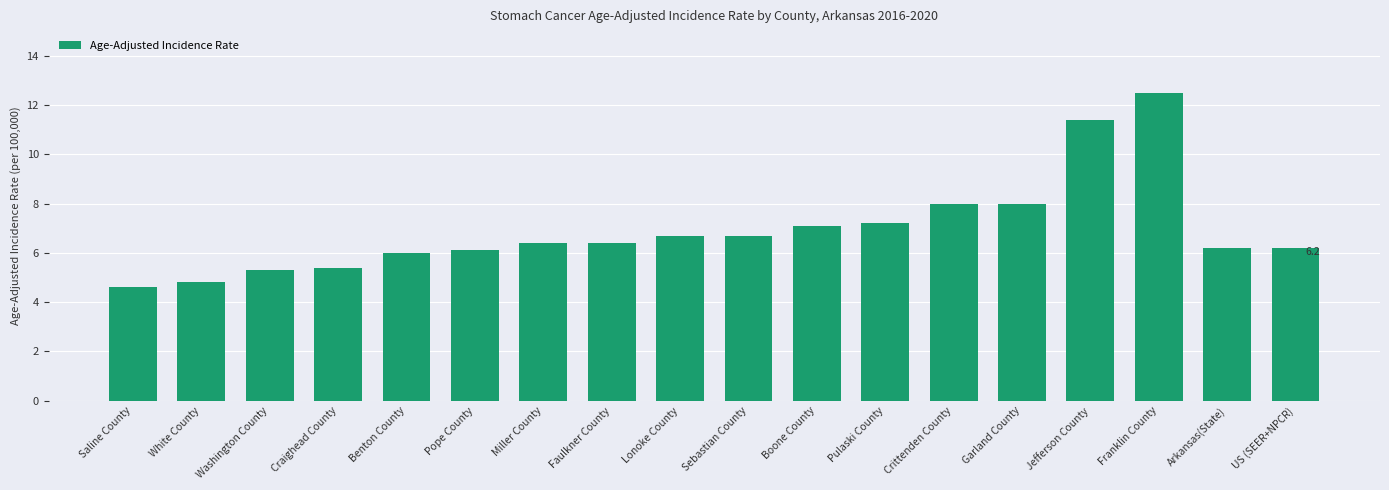

What is the minimum value shown in the chart?

4.6